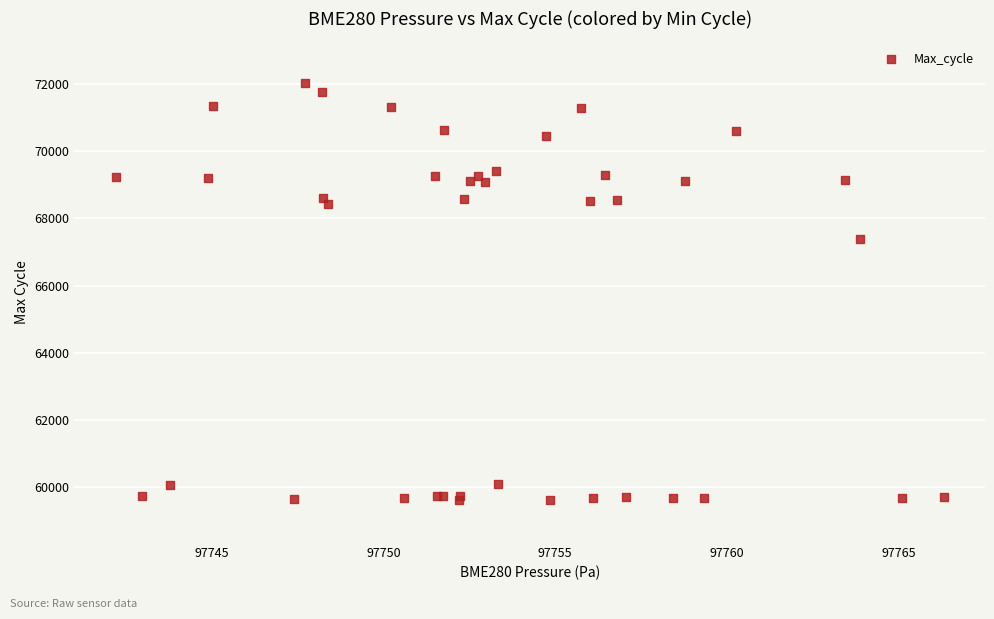

What Y value in the scatter plot is closest to 65816?

67397